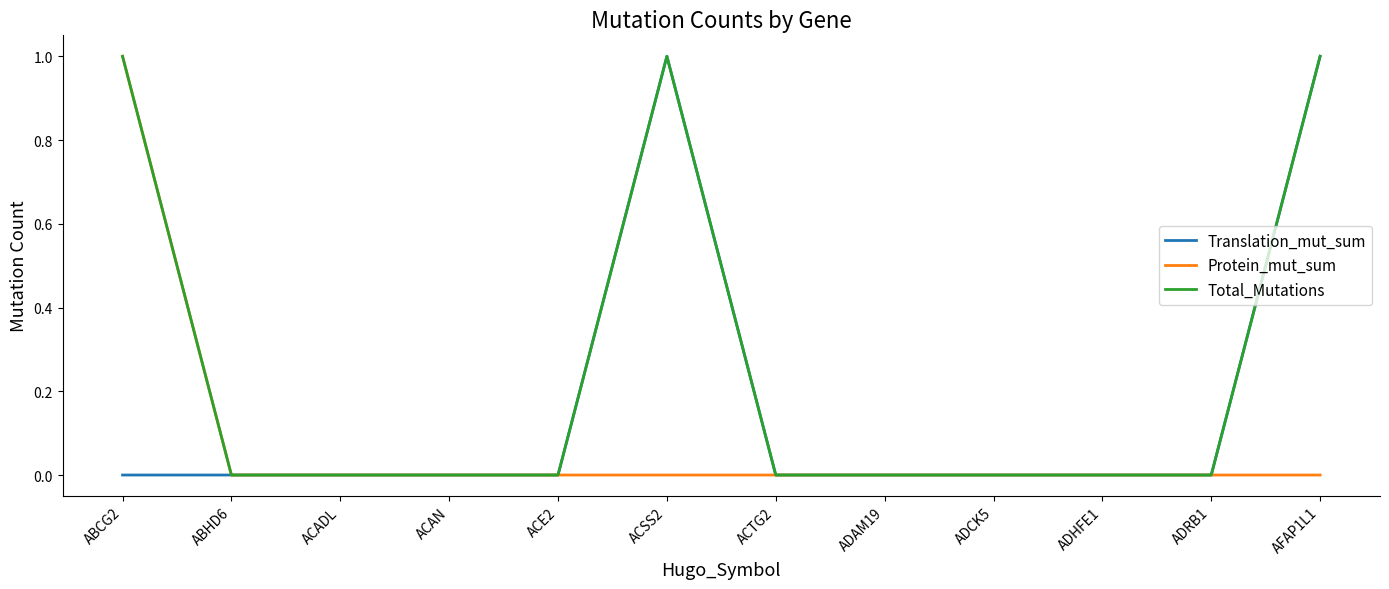

What position from the right is ACAN?

9